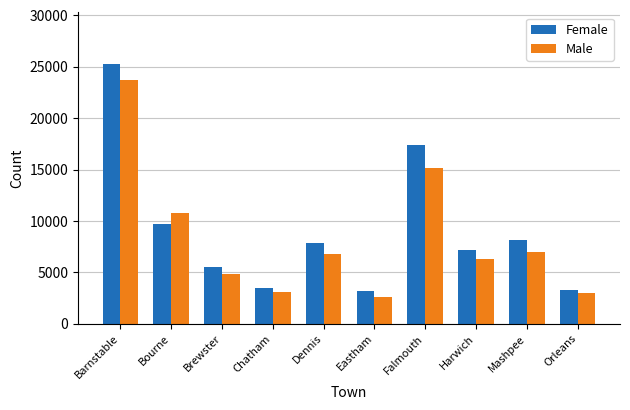

Are the bars grouped side by side (vs. stacked)?

Yes